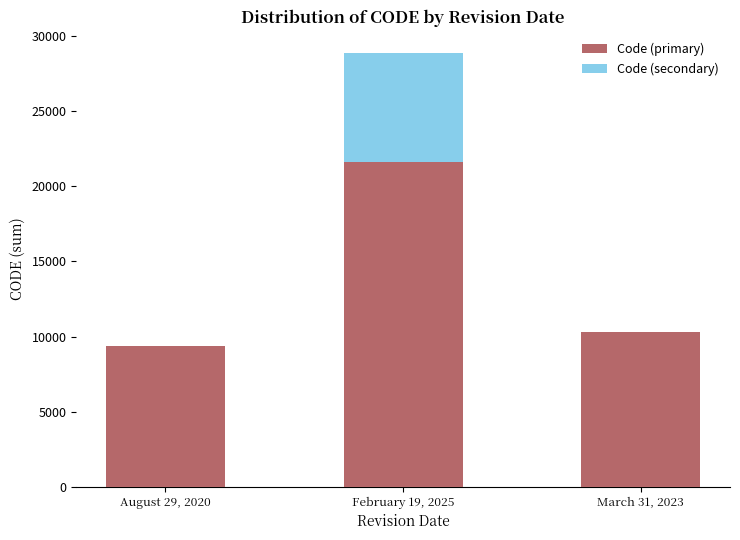

Is it true that Code (primary) equals 21649.5 at February 19, 2025?

True